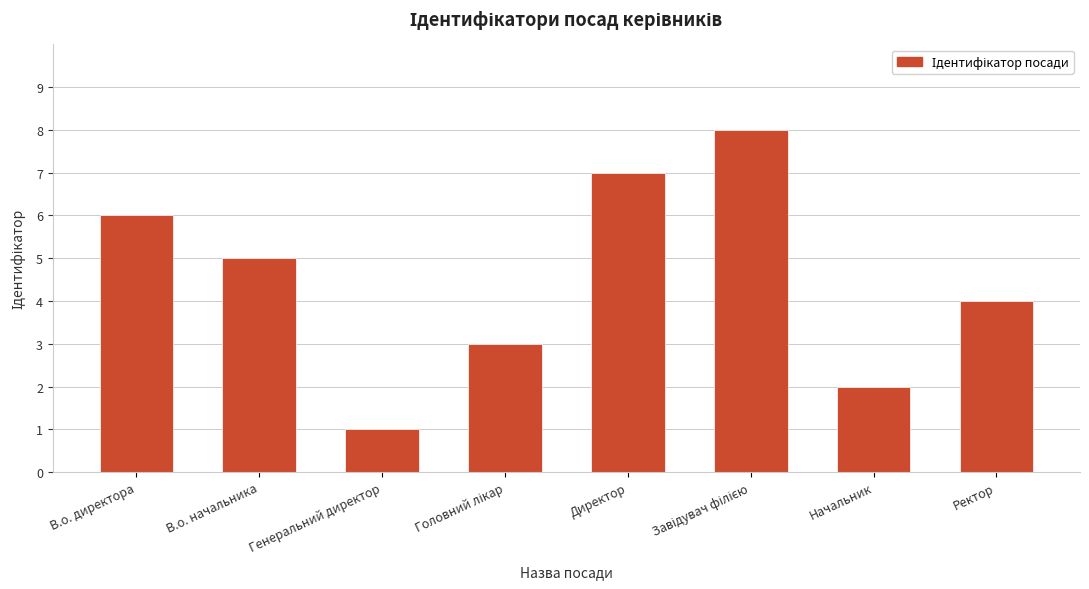

What is the label of the 8th bar from the right?

В.о. директора